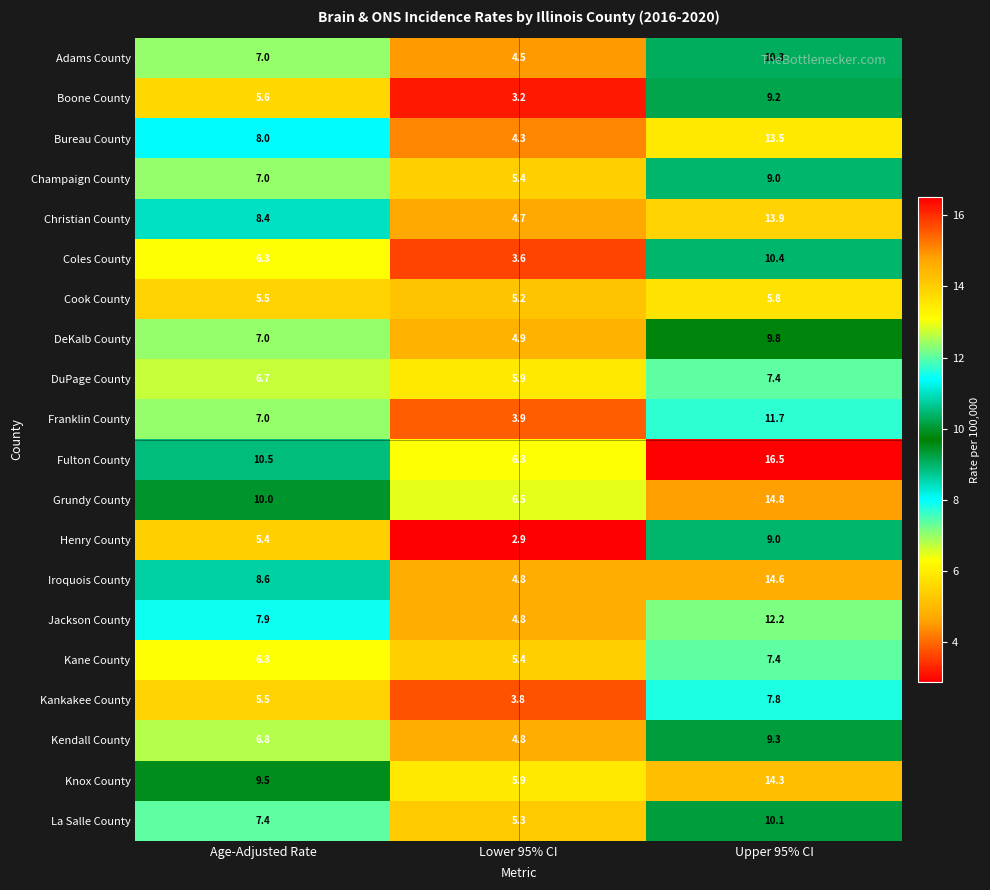

Which label corresponds to the largest value in the chart?

Upper 95% CI